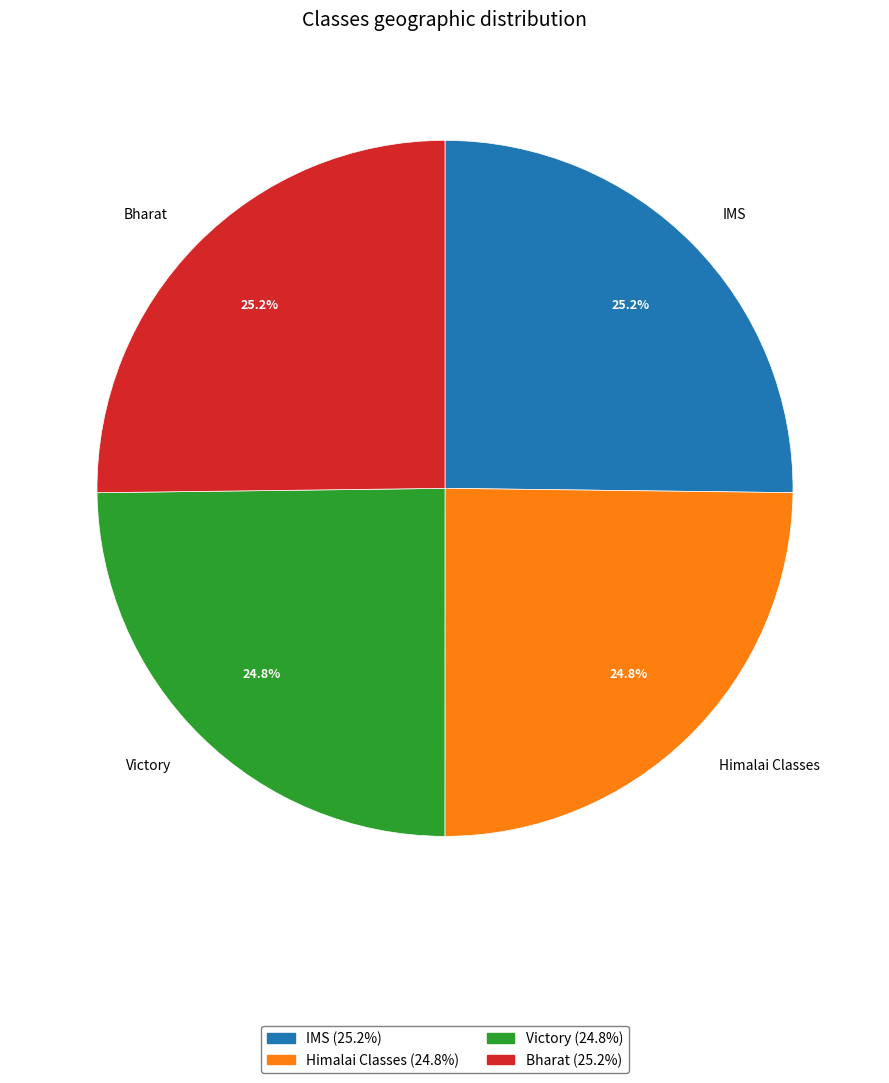

How many segments does this pie chart have?

4